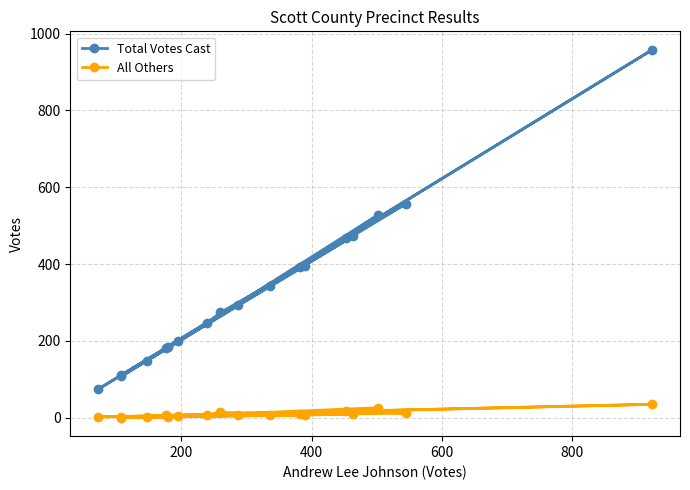

How many categories are shown in the chart?

18